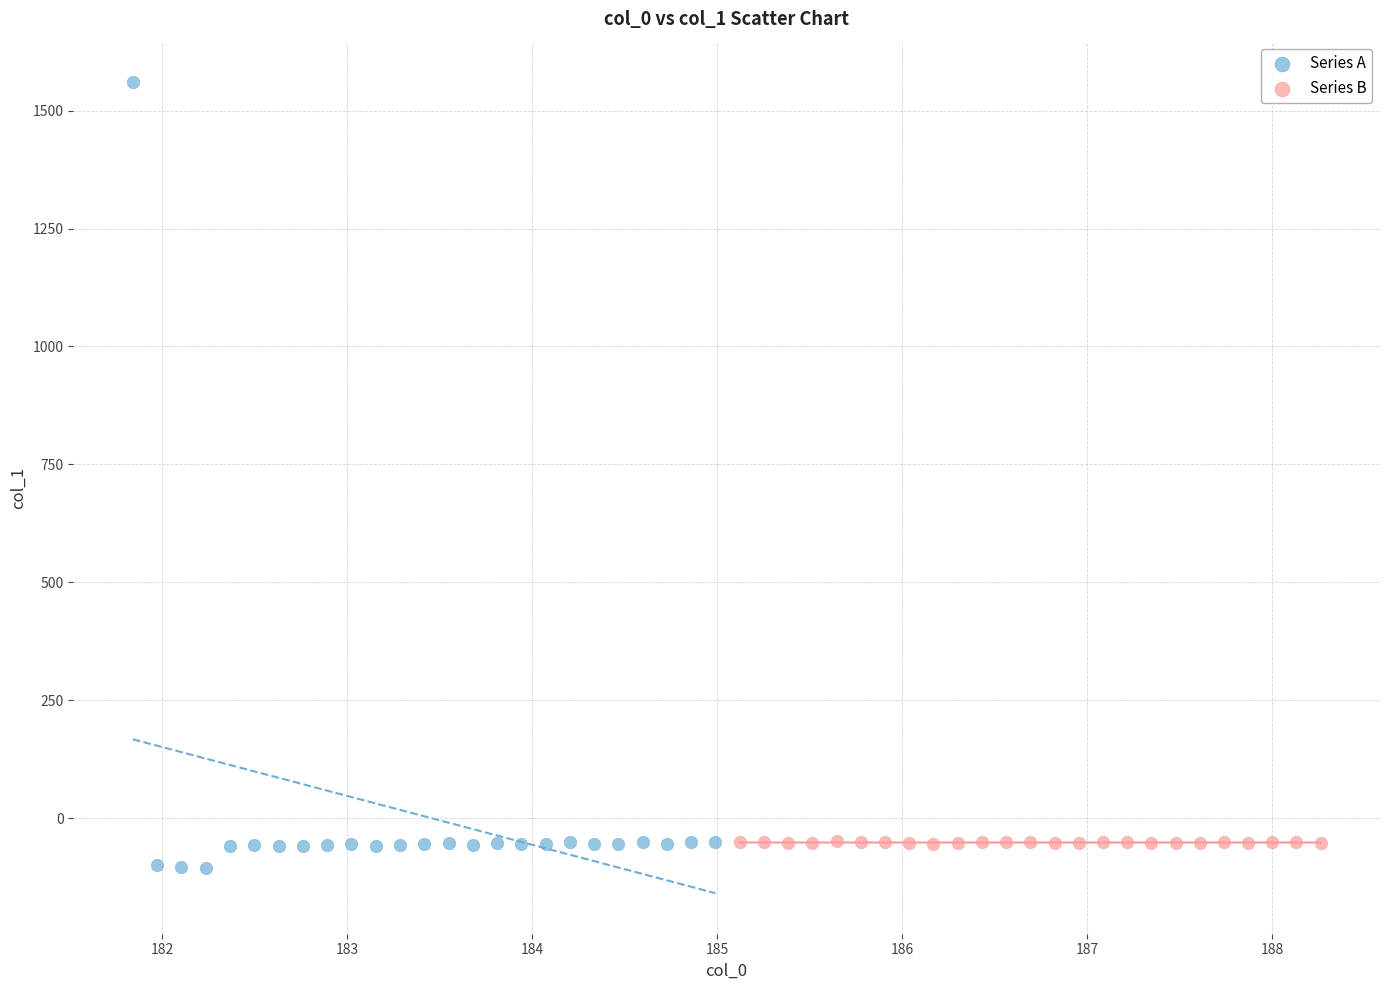

Which series contains the highest Y value?

Series A